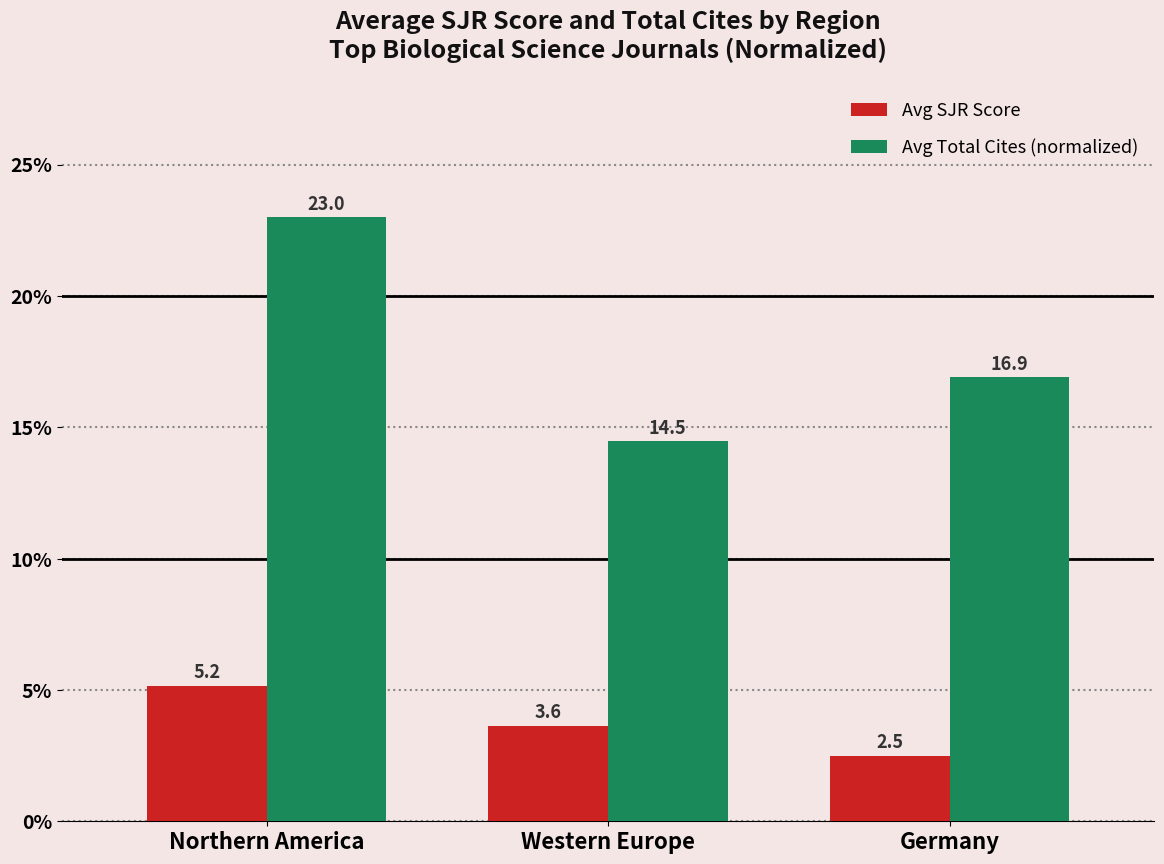

How many values in the Avg Total Cites (normalized) series are below 16?

1